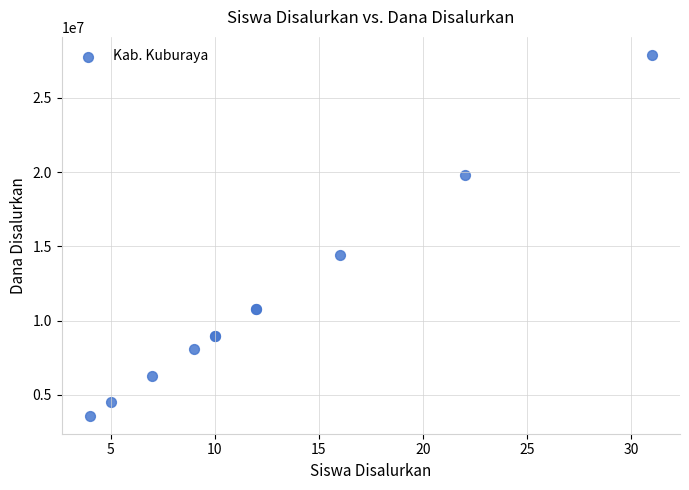

What Y value in the scatter plot is closest to 15750000?

14400000